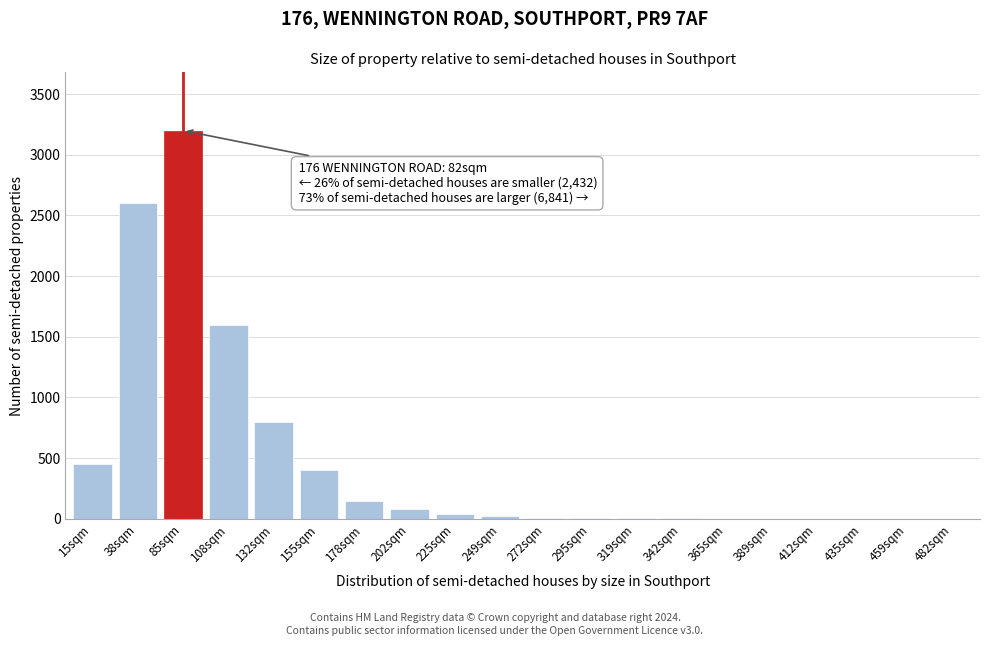

Which label corresponds to the largest value in the chart?

85sqm